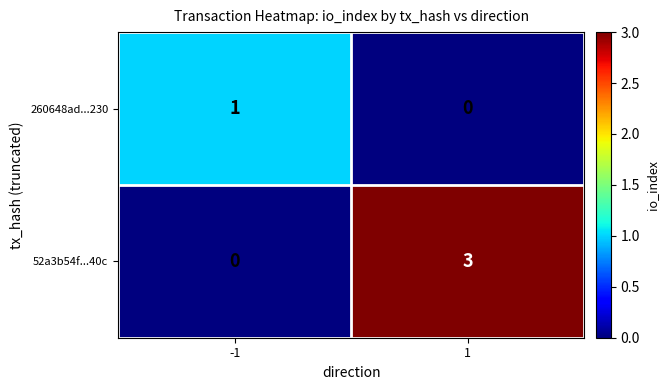

Between -1 and 1, which series saw the biggest shift?

52a3b54f...40c